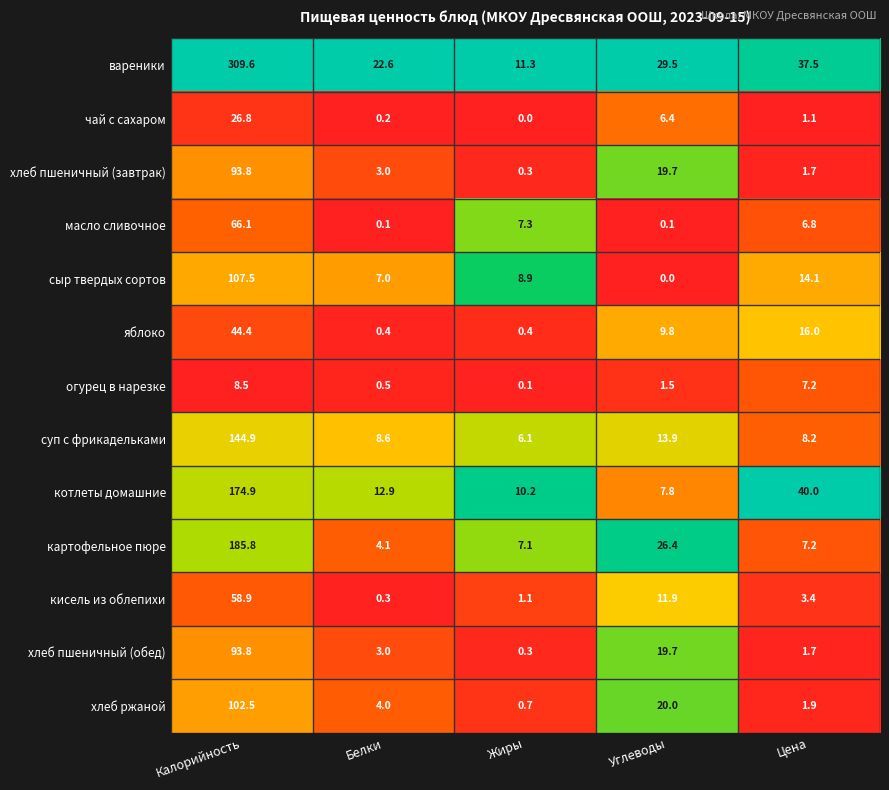

Count the number of data series in this chart.

13